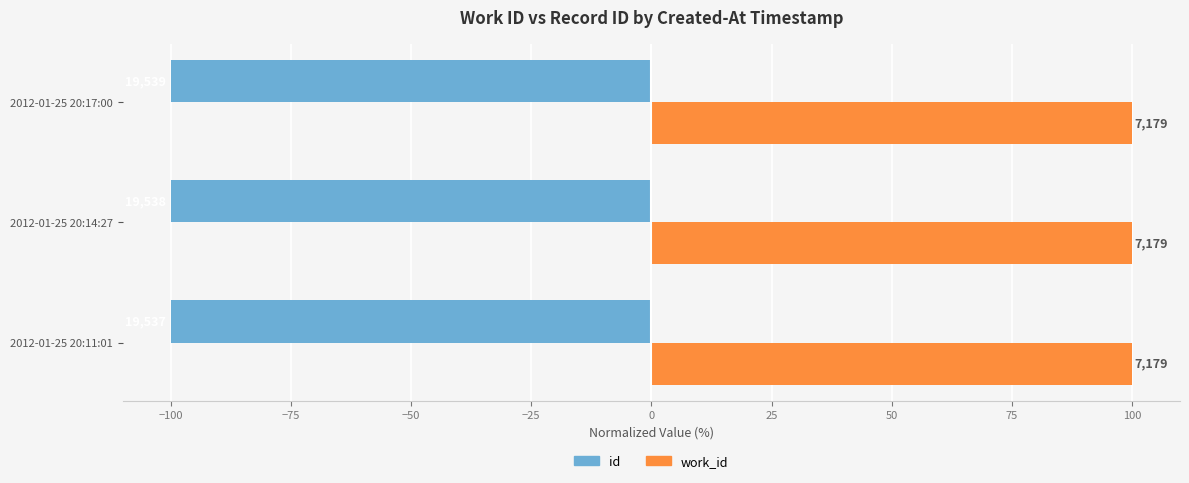

What are all the series names shown in the legend?

id, work_id